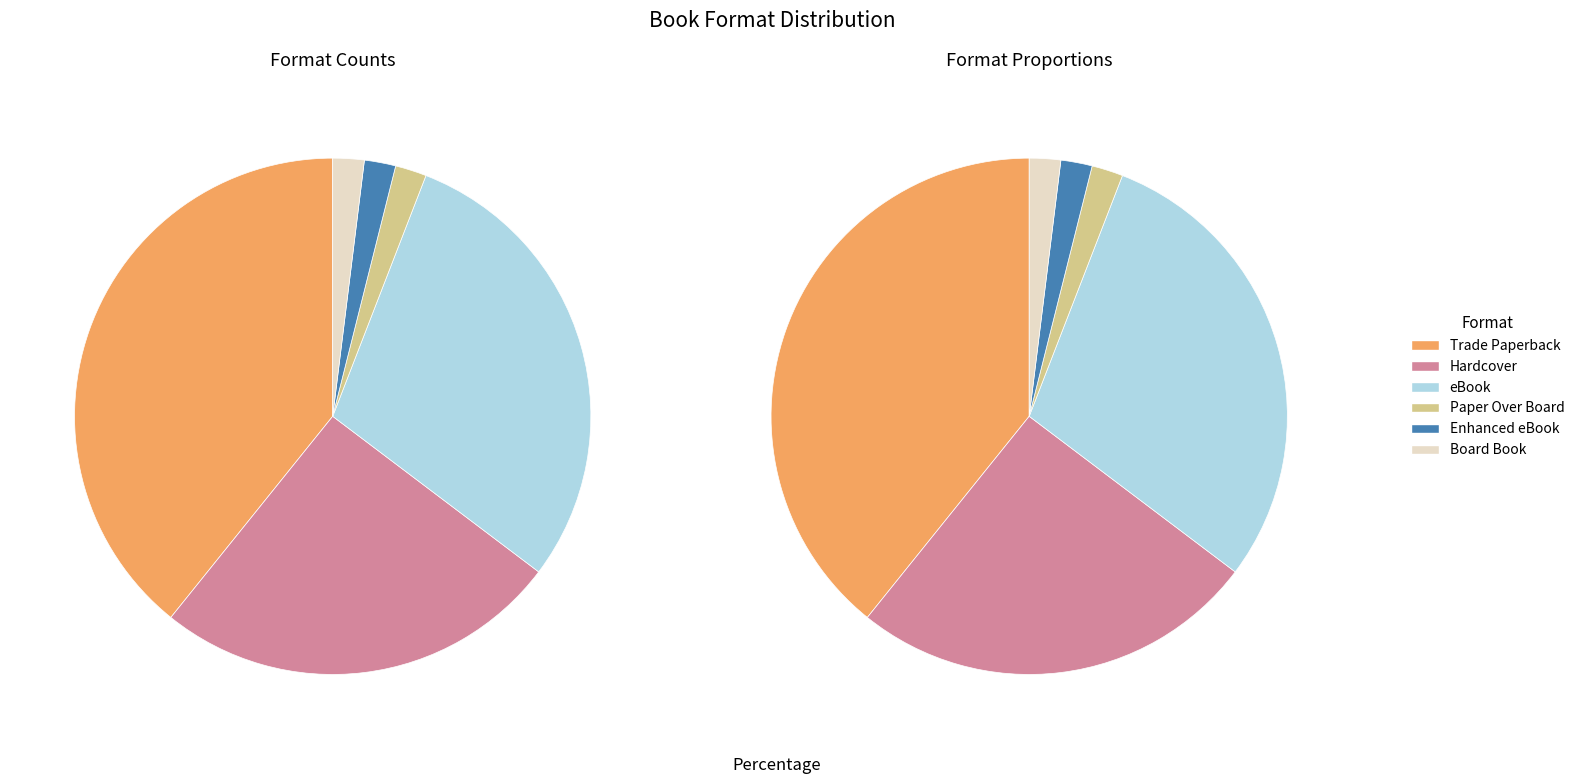

How many segments does this pie chart have?

6